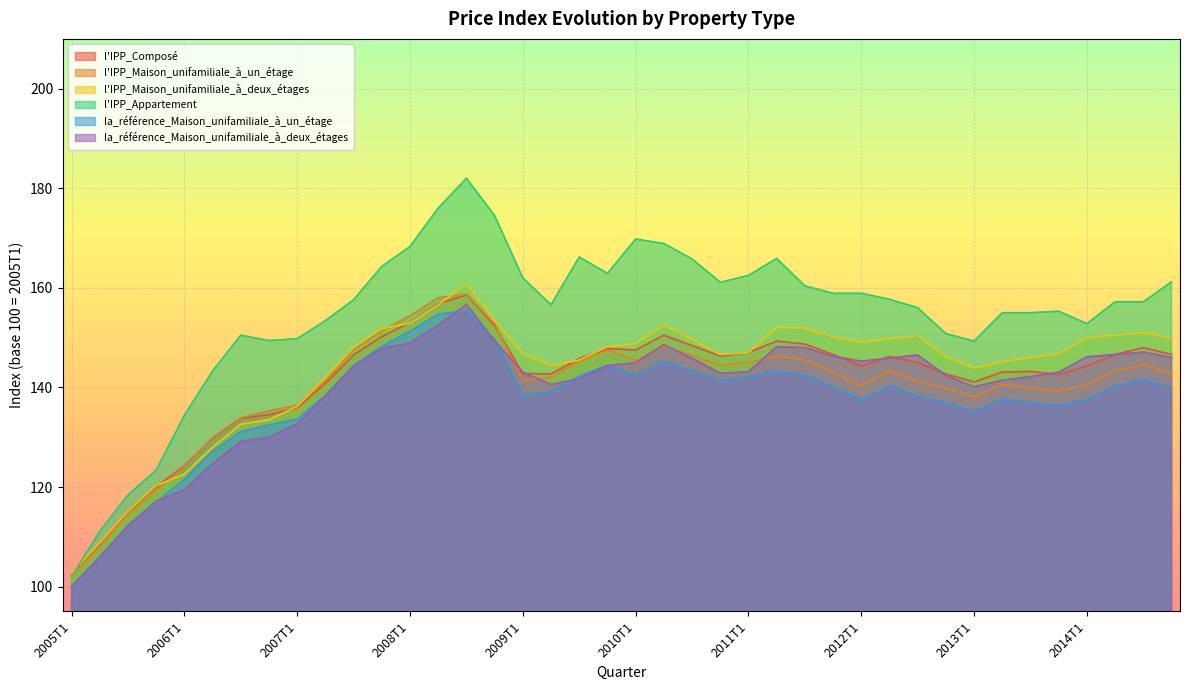

Which series has the largest total across all categories?

l'IPP_Appartement